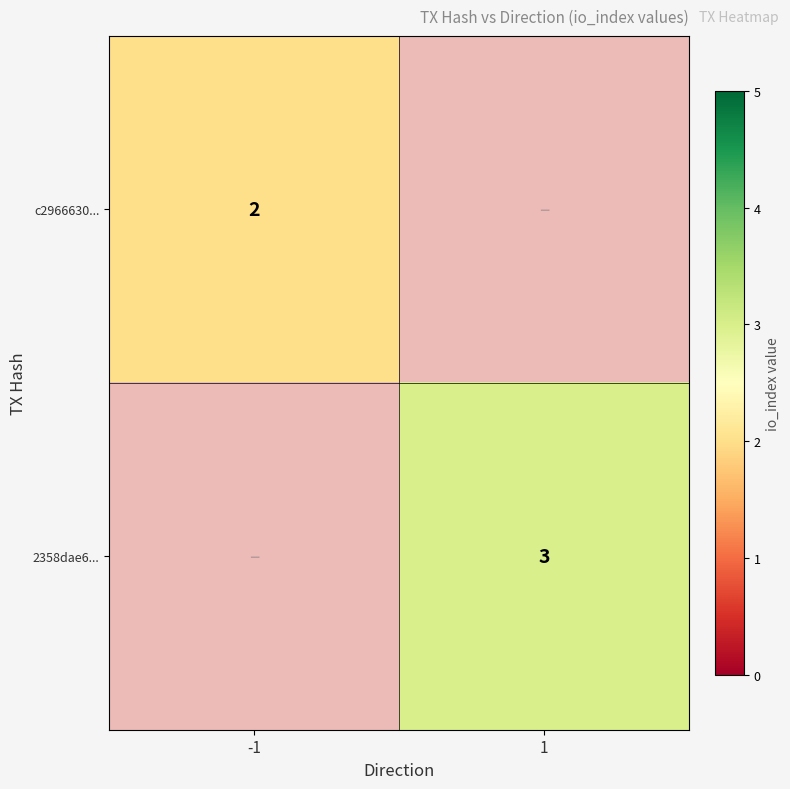

Is it true that c2966630... equals 2 at -1?

True